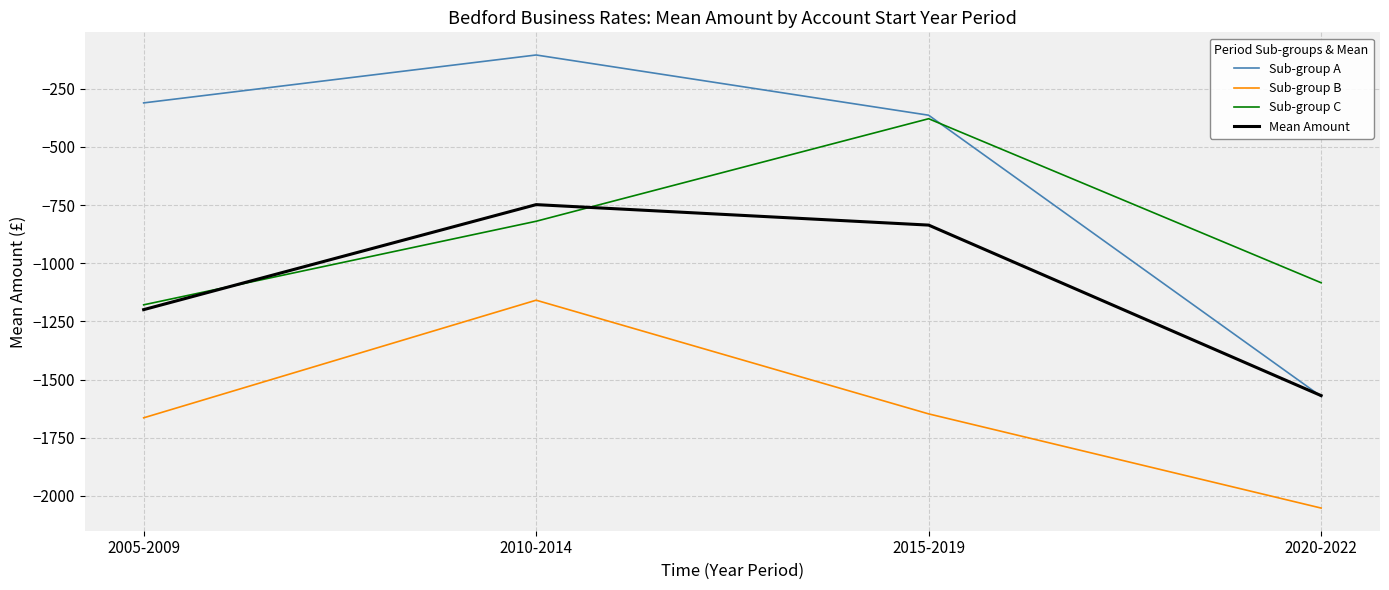

True or false: Mean Amount has more than 2 interior local peaks.

False